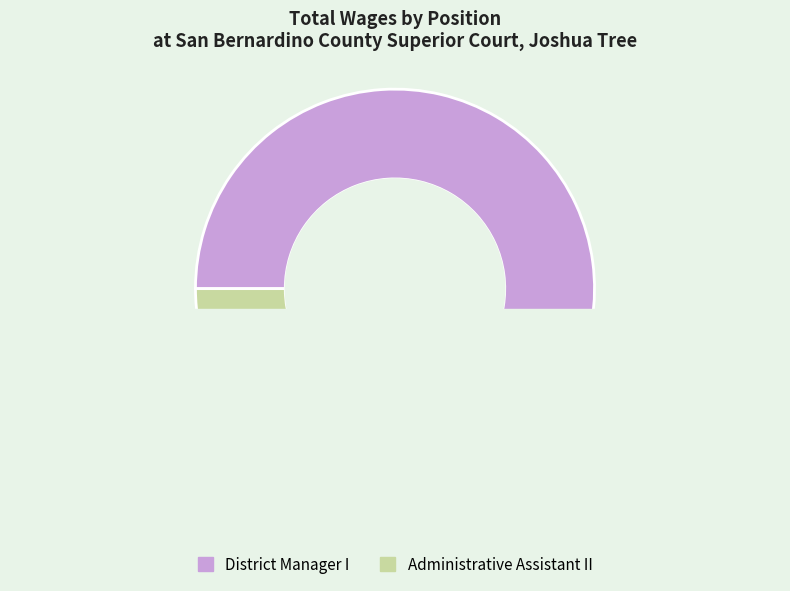

Do Administrative Assistant II and District Manager I together represent more than half of the pie?

Yes